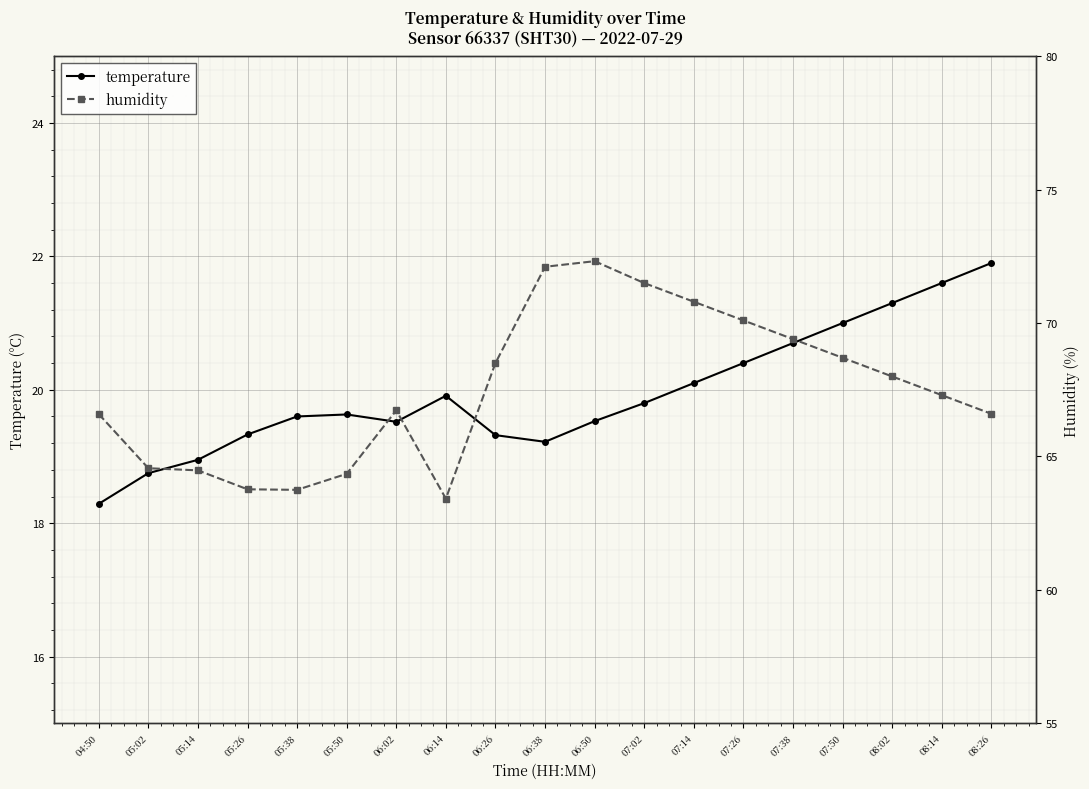

What is the difference between the highest and lowest values at 05:02?

45.8